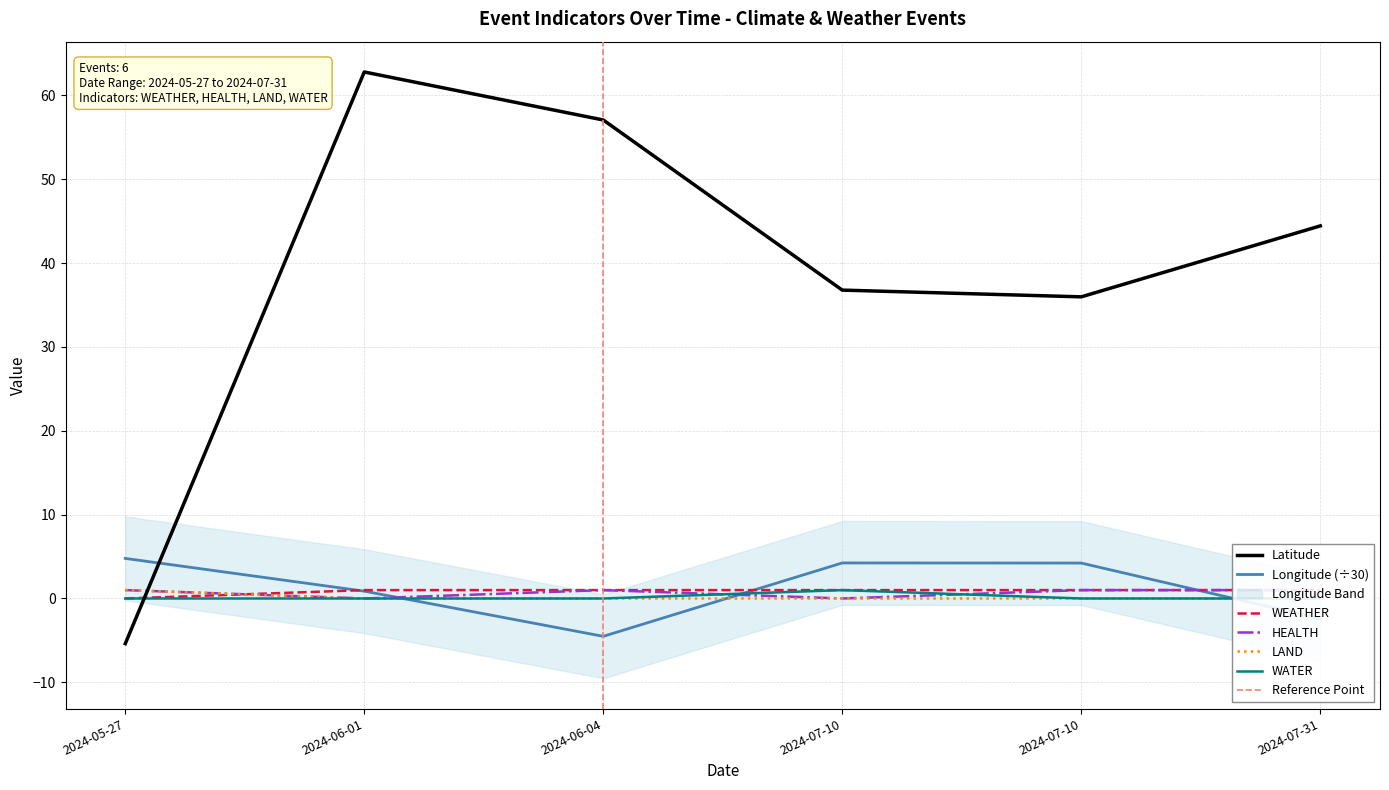

Between 2024-07-10 and 2024-06-01, which is larger?

2024-06-01